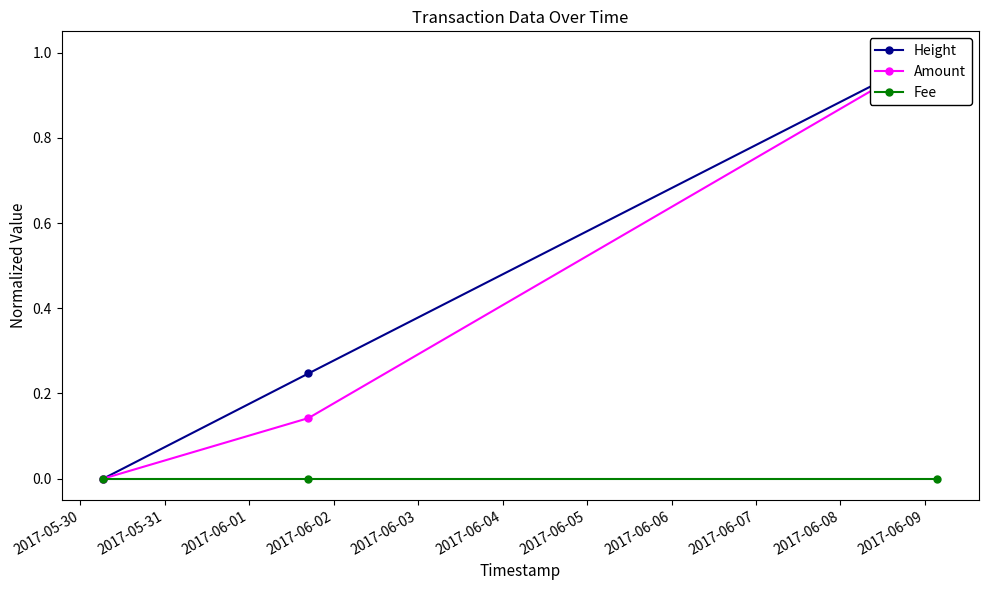

What is the difference between the maximum and second lowest values in the Height series?

0.8